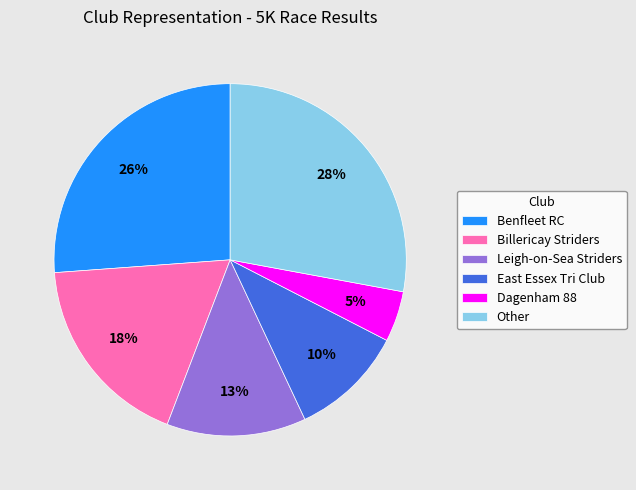

What is the largest slice in the pie chart?

Other